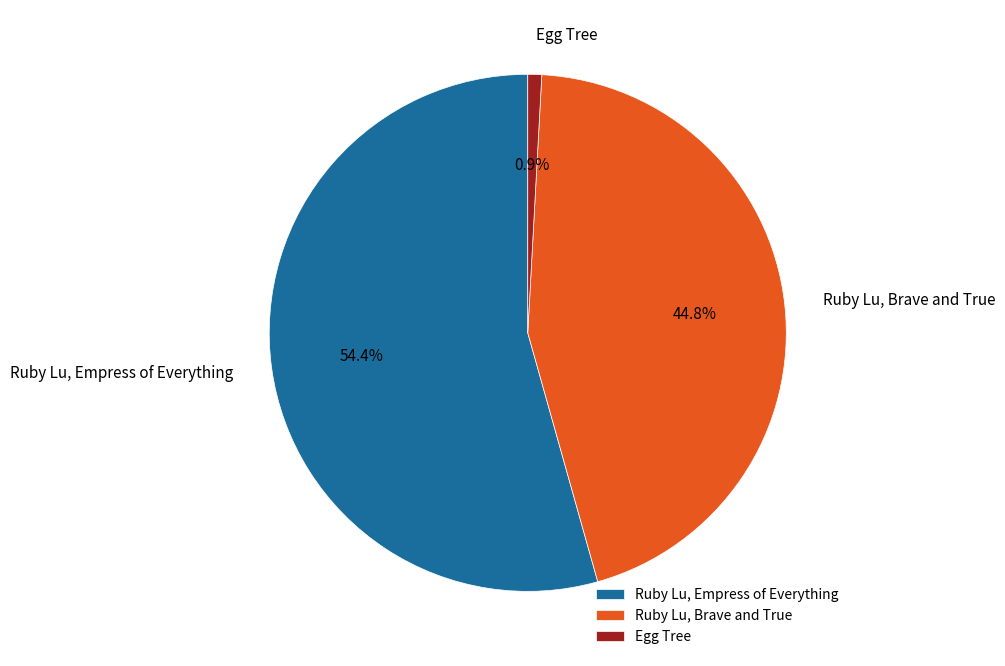

To the nearest percent, what portion does Ruby Lu, Empress of Everything represent?

54%